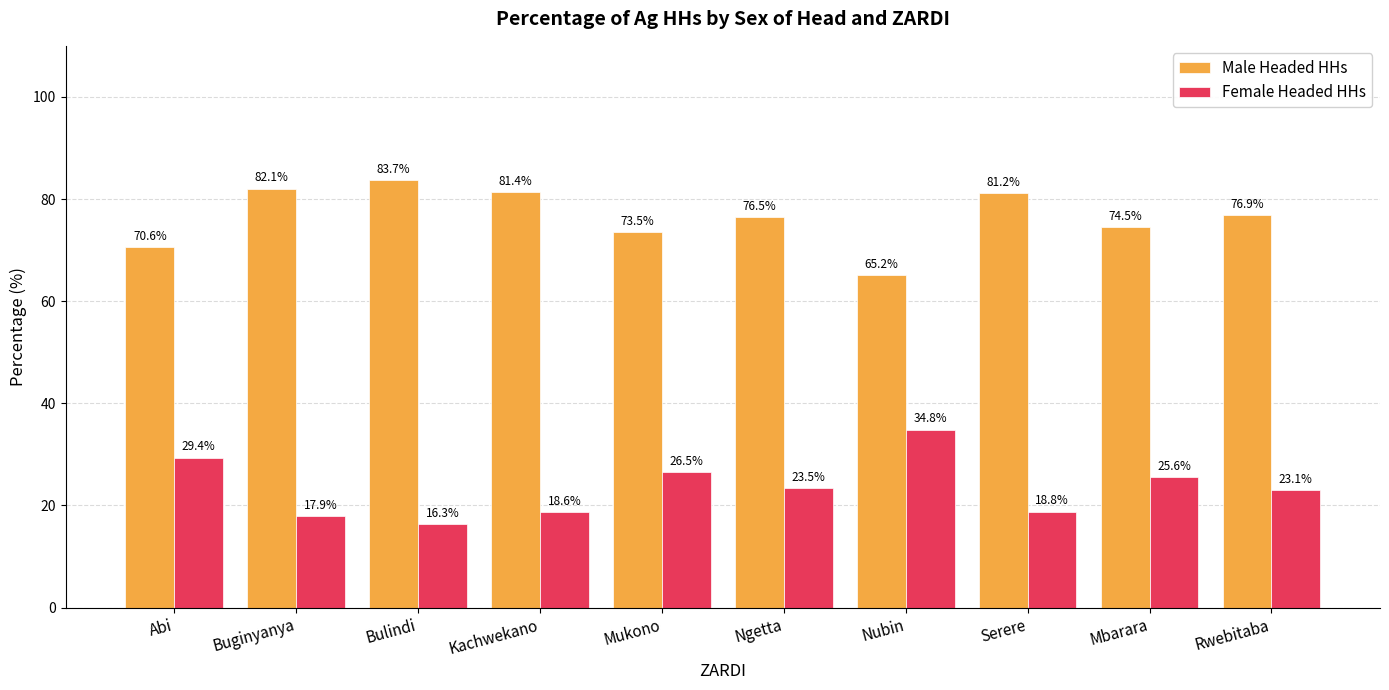

What is the sum of all Male Headed HHs values?

765.5